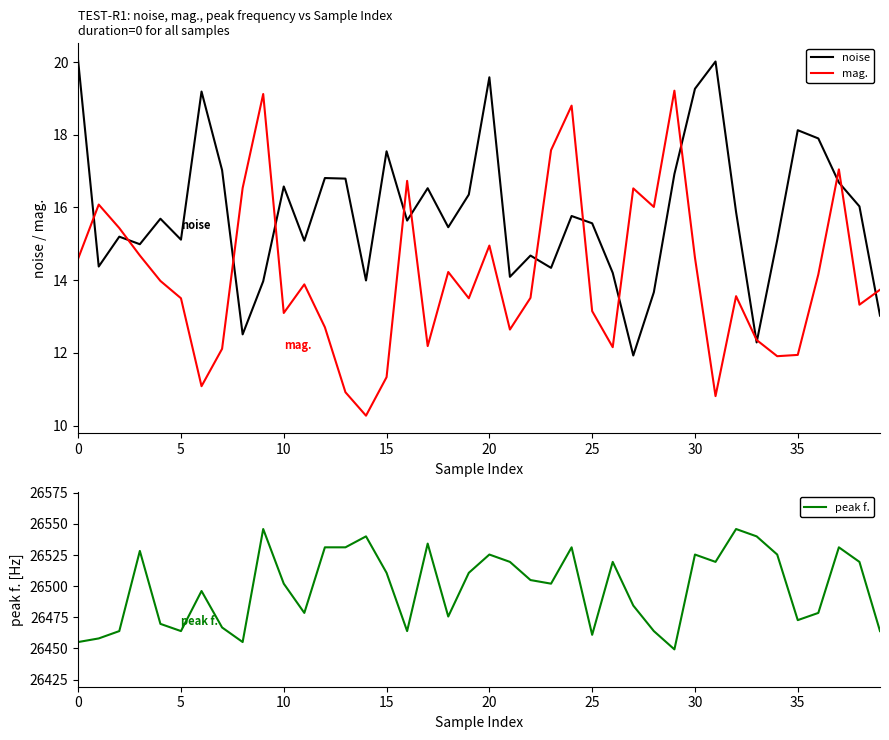

What is the lowest value of the mag. series?

10.3